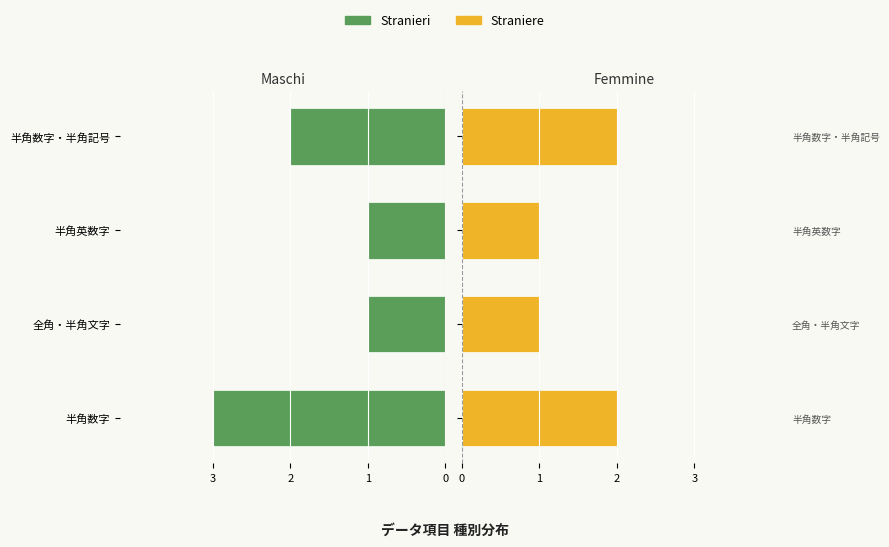

Read the Straniere value at 全角・半角文字.

1